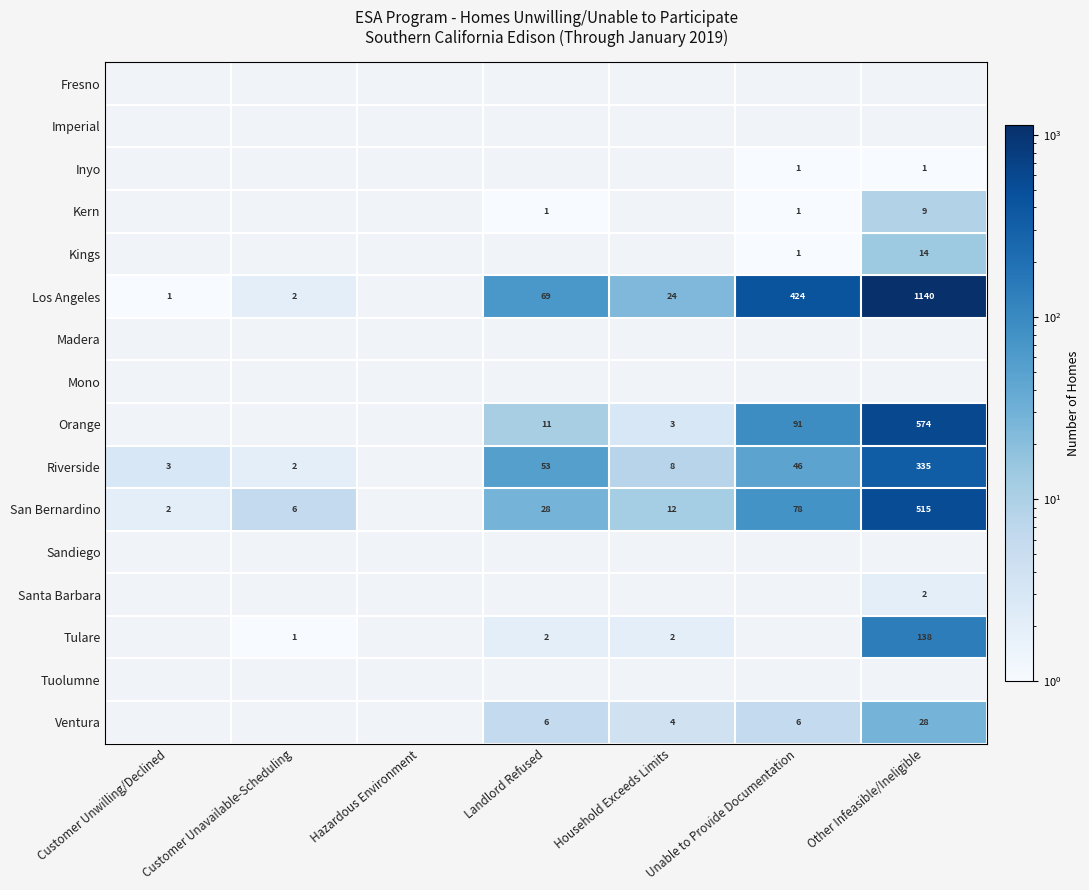

True or false: Riverside has a value of 3 at Customer Unwilling/Declined.

True